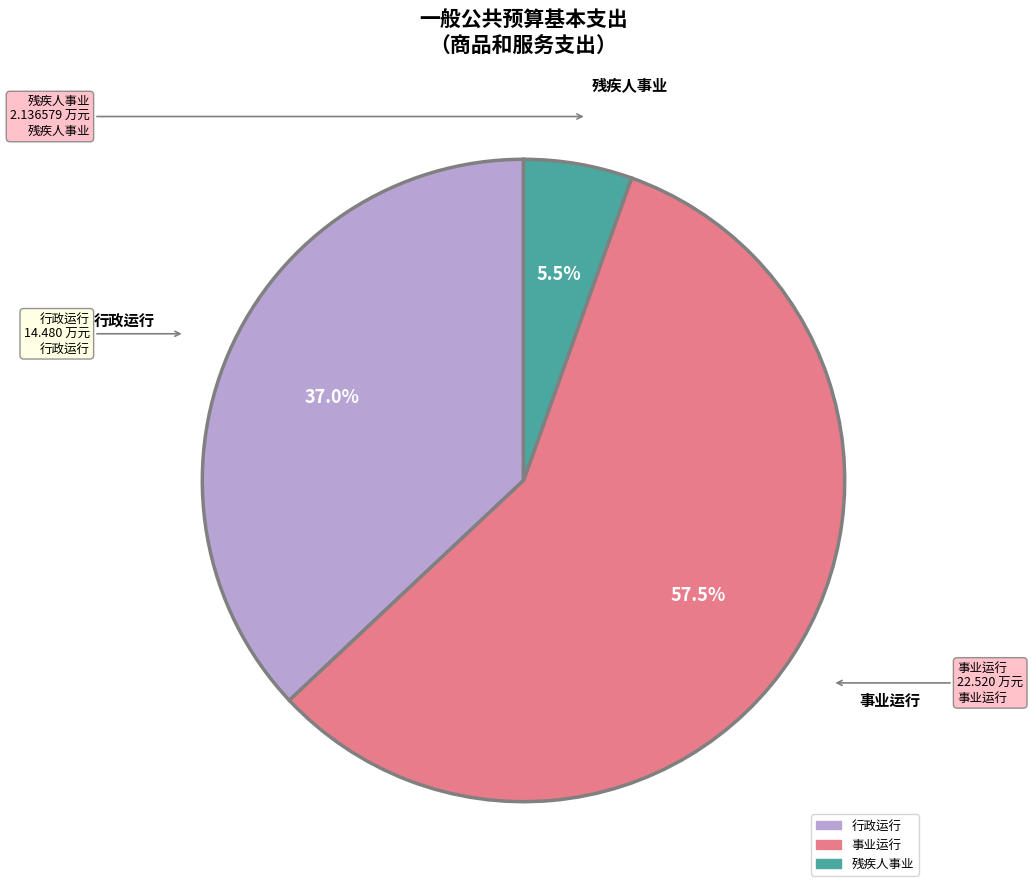

To the nearest percent, what is the average slice percentage?

33%